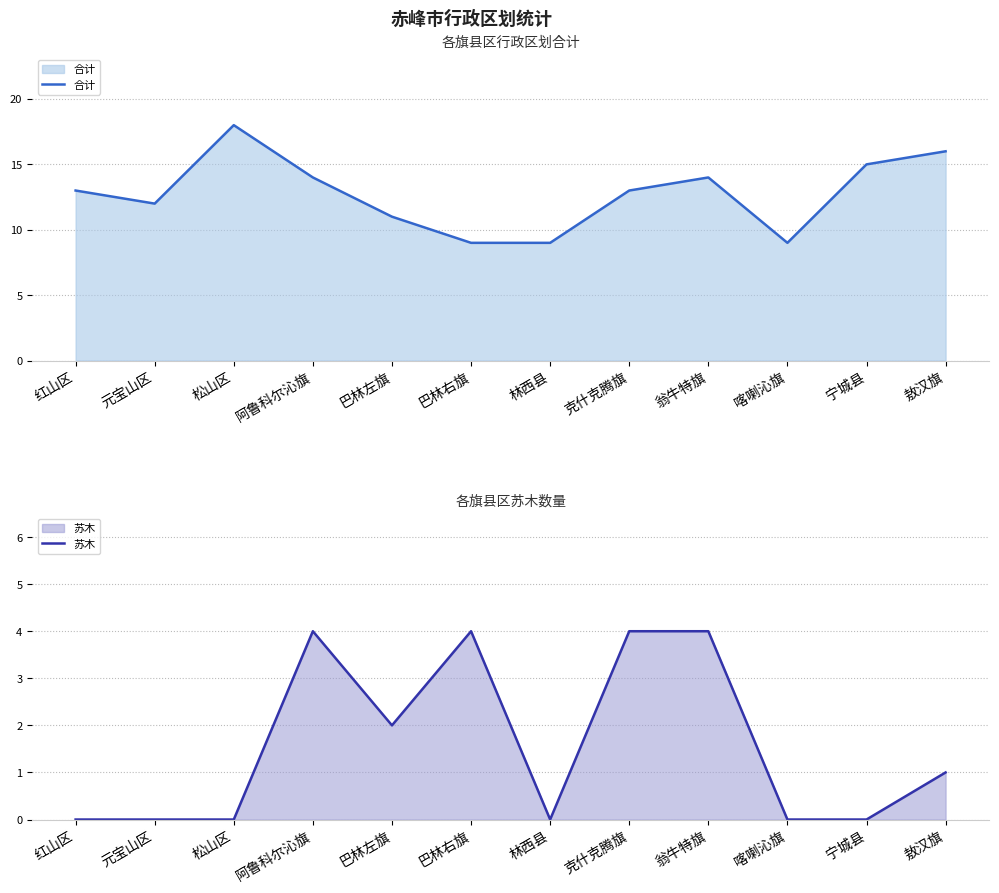

True or false: 合计 and 苏木 cross at least once.

False